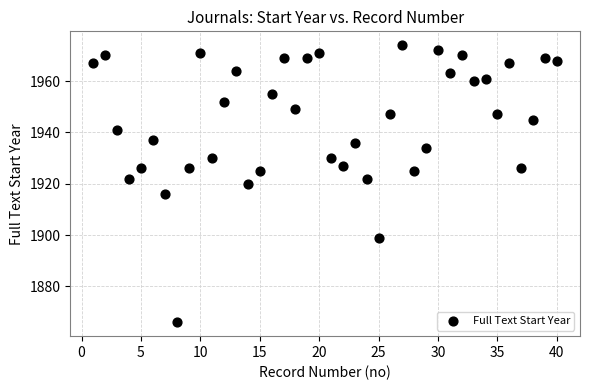

What is the range of X values (max minus min)?

39